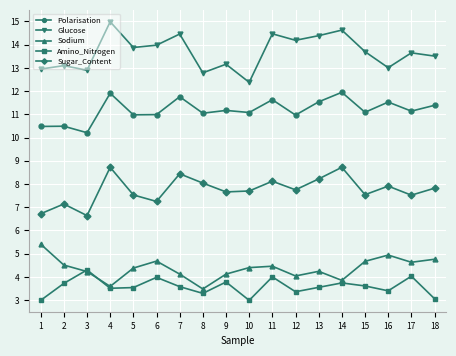

How many distinct data groups are displayed?

5